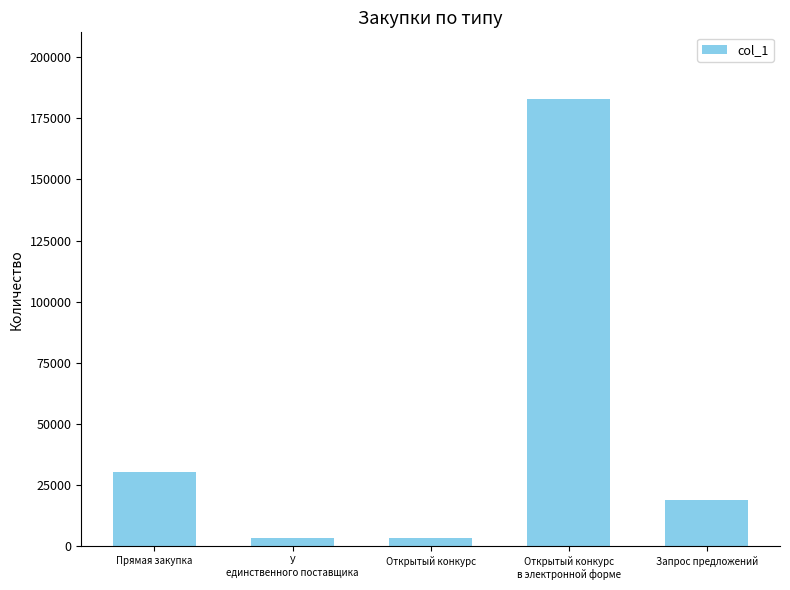

What is the change in value from Прямая закупка to Запрос предложений?

-11358